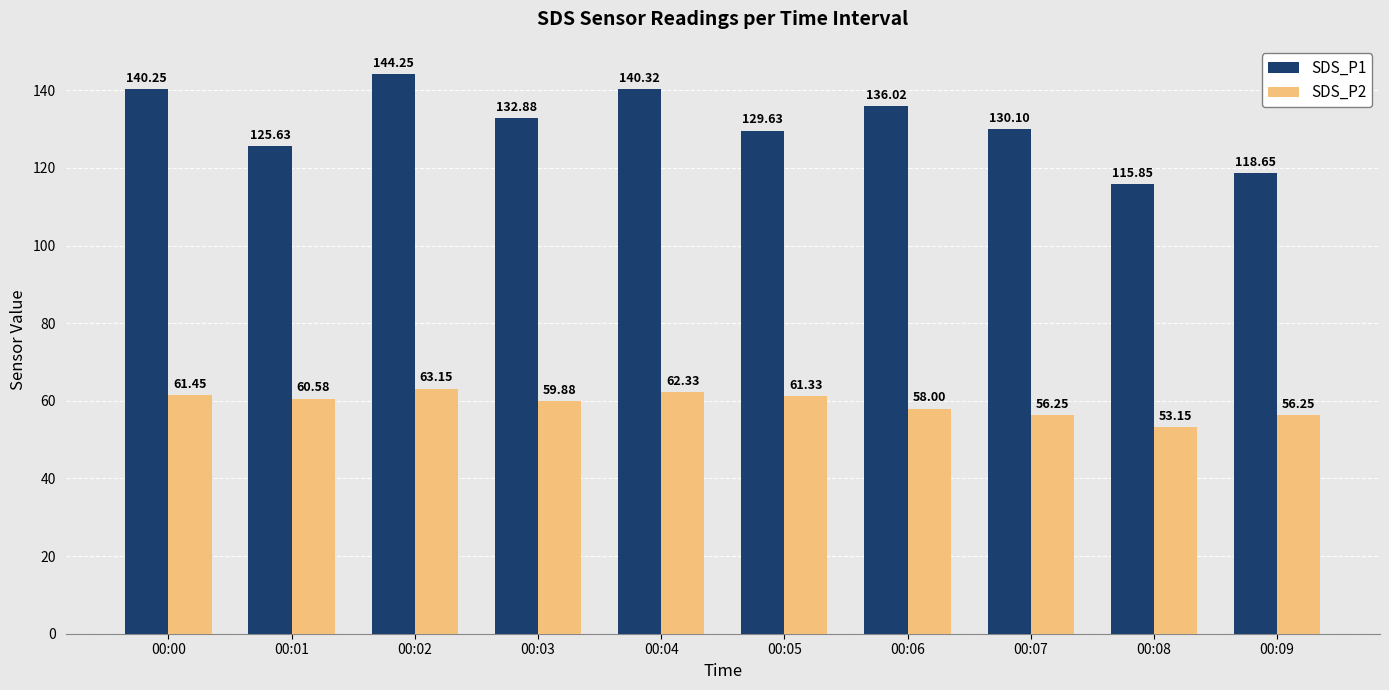

Which series has the largest range (max minus min)?

SDS_P1